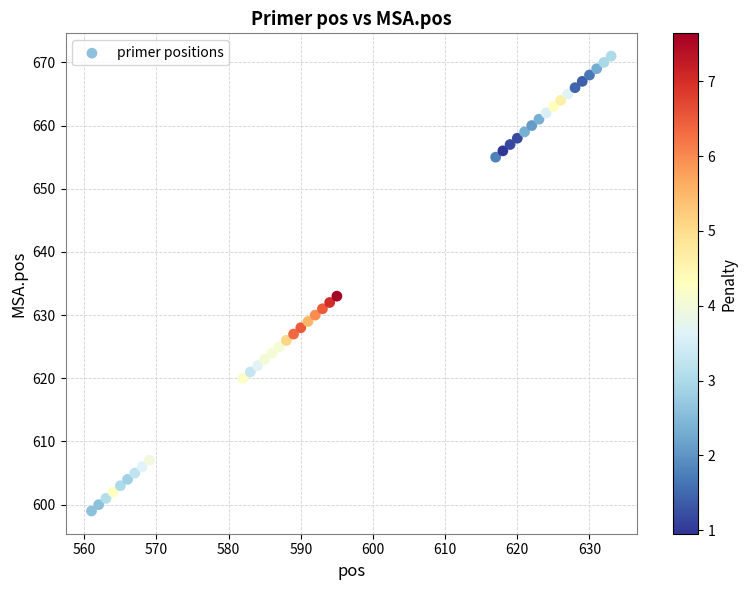

What Y value in the scatter plot is closest to 635?

633